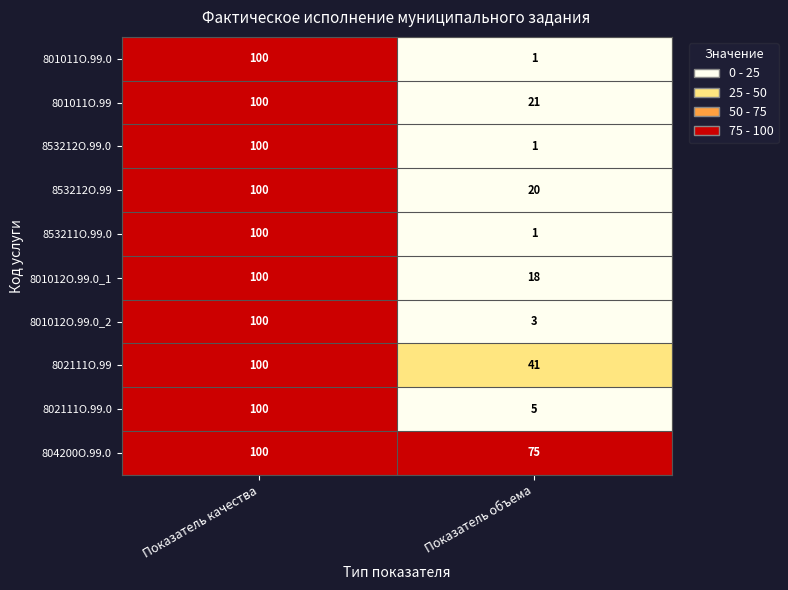

What is the spread (max minus min) of values at Показатель объема?

74